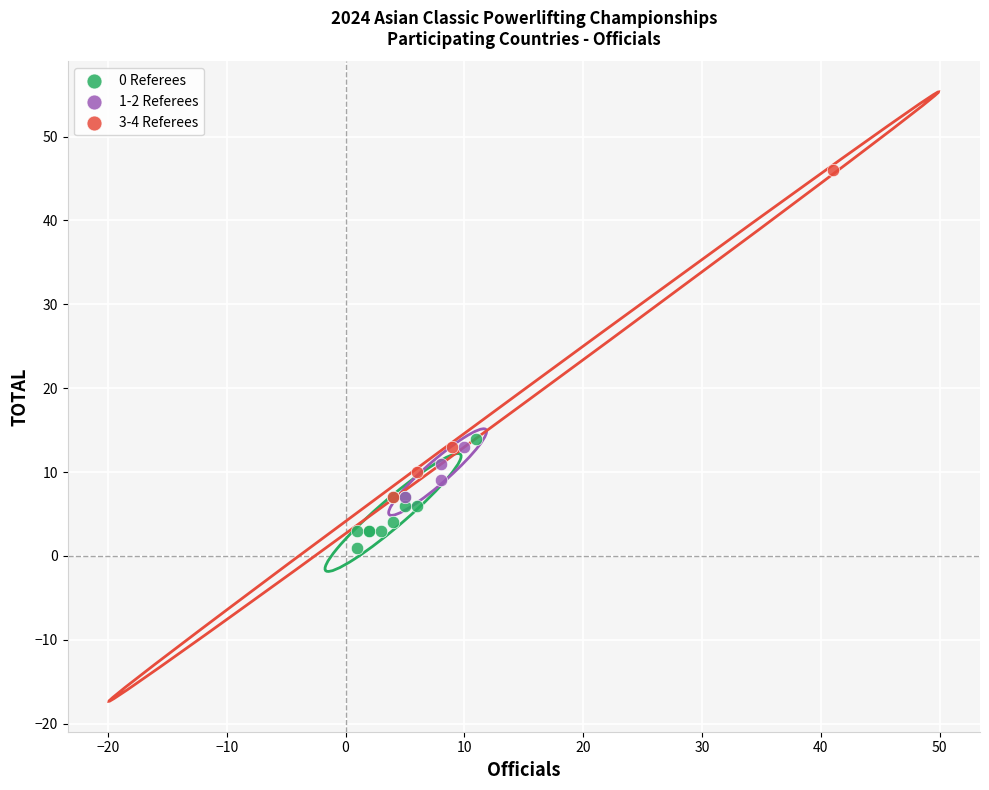

Which series reaches the minimum Y coordinate?

0 Referees